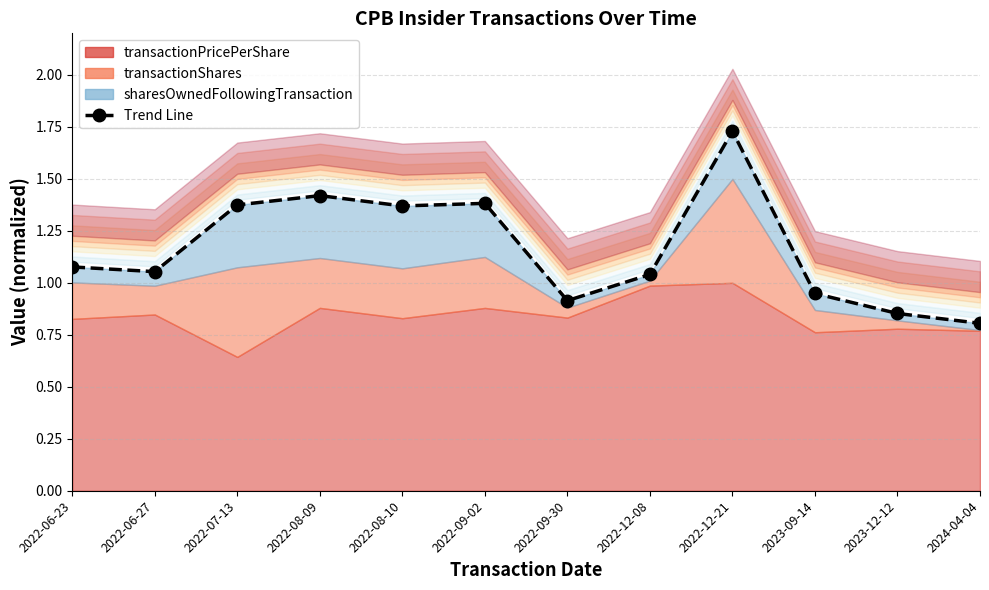

The value at 2022-07-13 is 1.4. True or false?

True